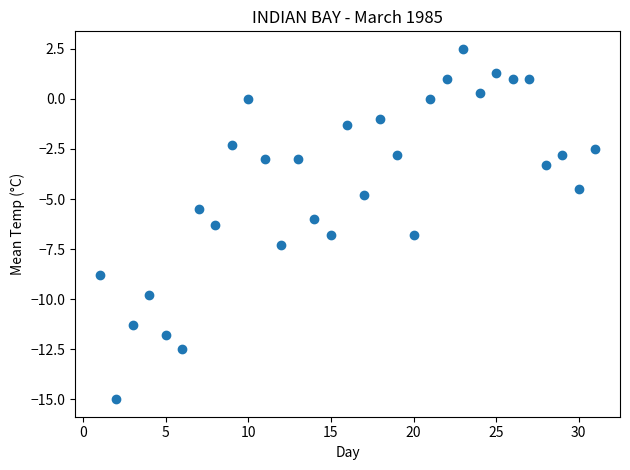

What is the range of Y values (max minus min)?

17.5